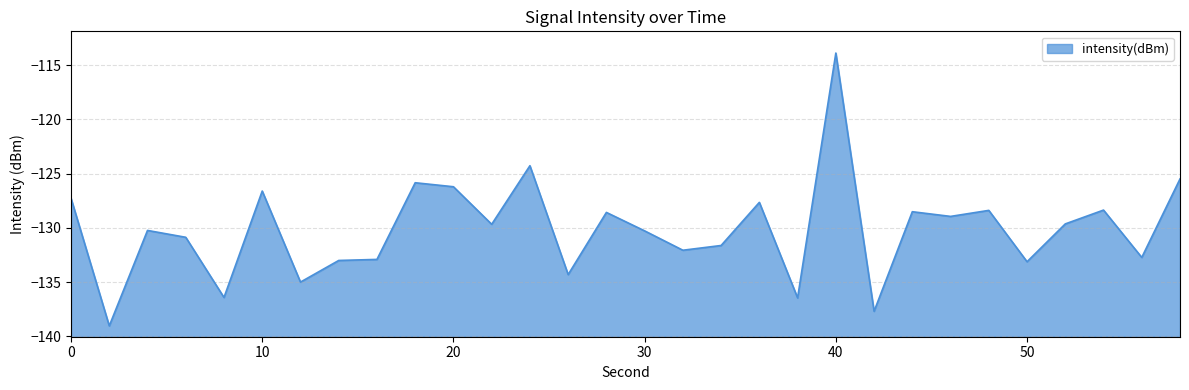

How many values exceed -129?

13